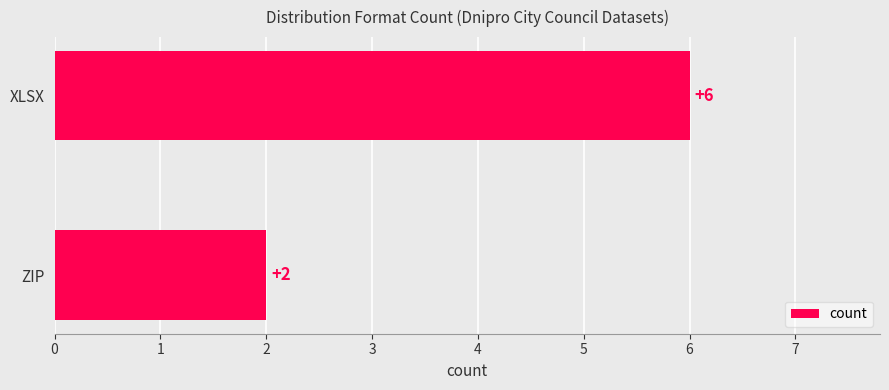

How many distinct data groups are displayed?

1